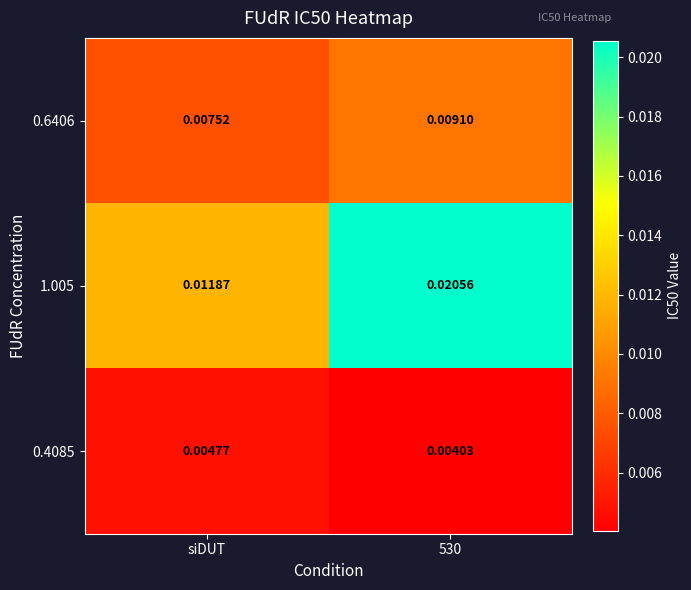

Rank the series by their maximum value, from highest to lowest.

1.005, 0.6406, 0.4085